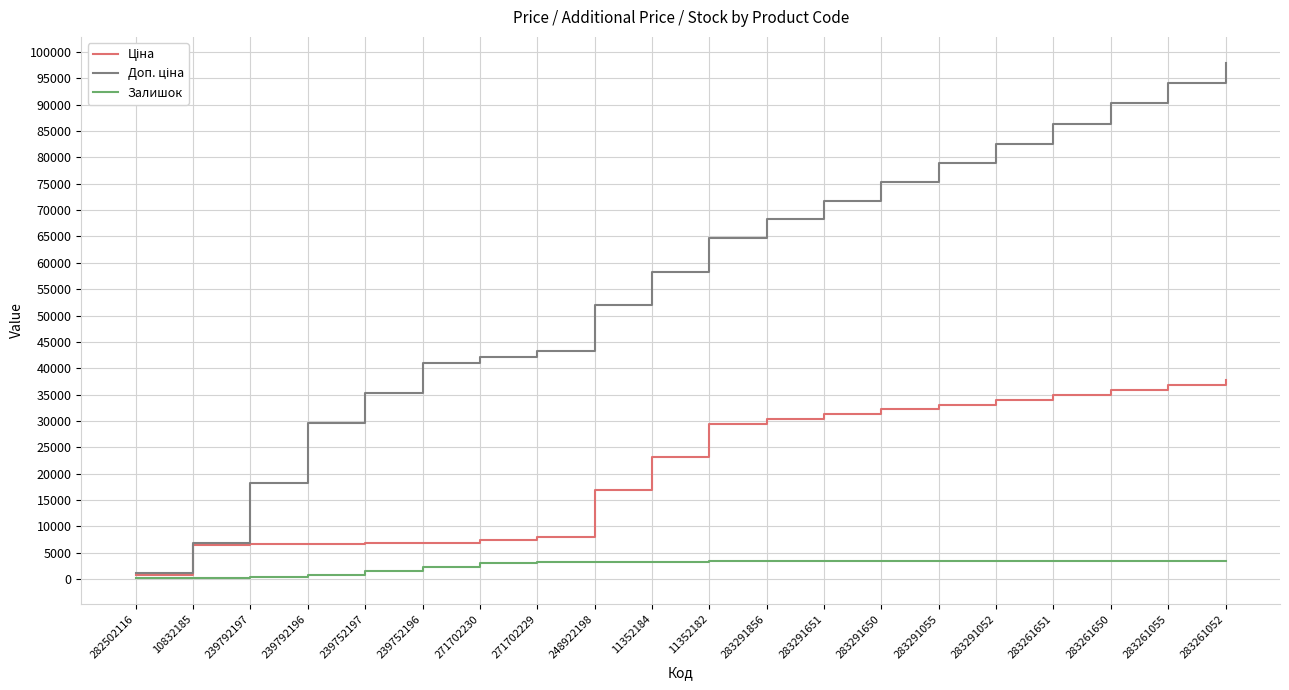

What is the approximate value of Залишок at 248922198?

3267.0